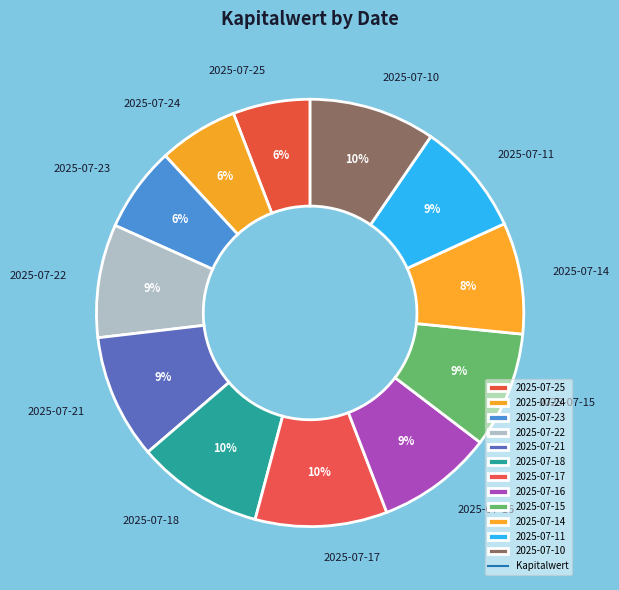

Is there a majority slice in this chart?

No